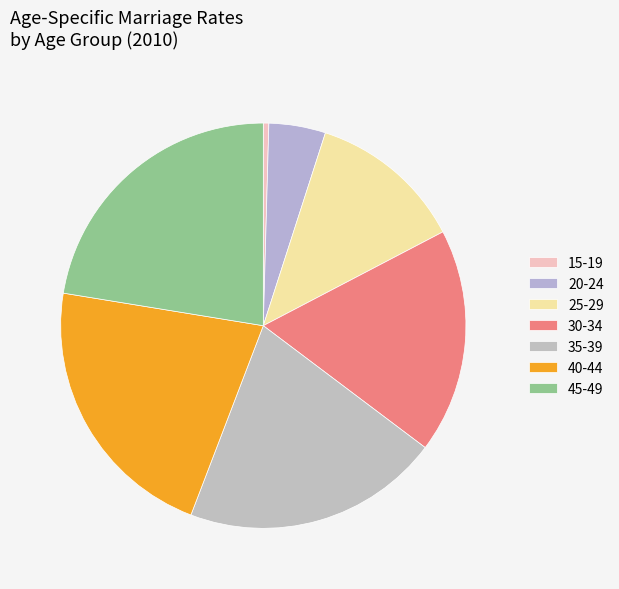

To the nearest percent, what portion does 25-29 represent?

12%